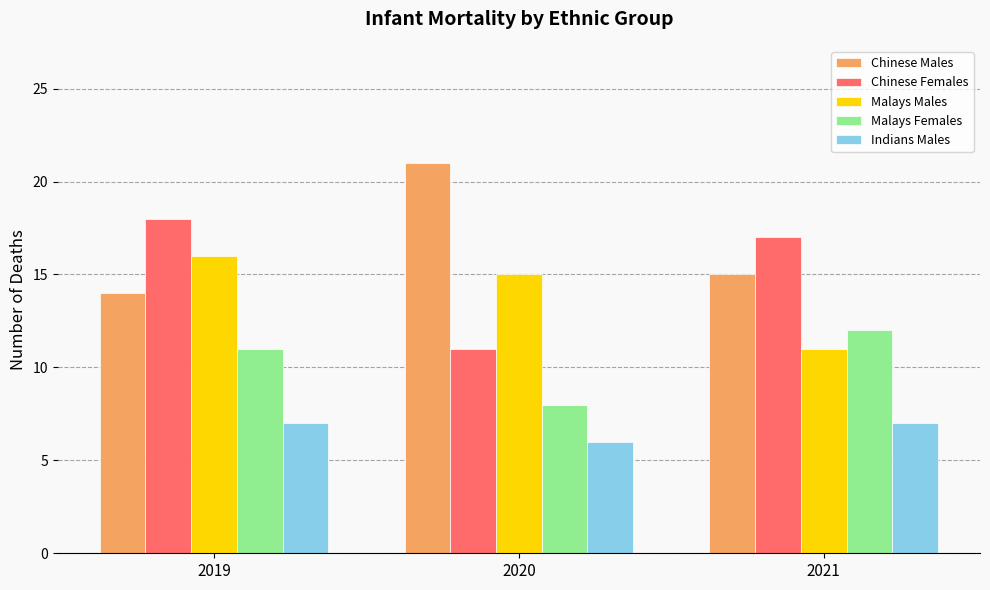

List the series in order of their peak value, highest first.

Chinese Males, Chinese Females, Malays Males, Malays Females, Indians Males